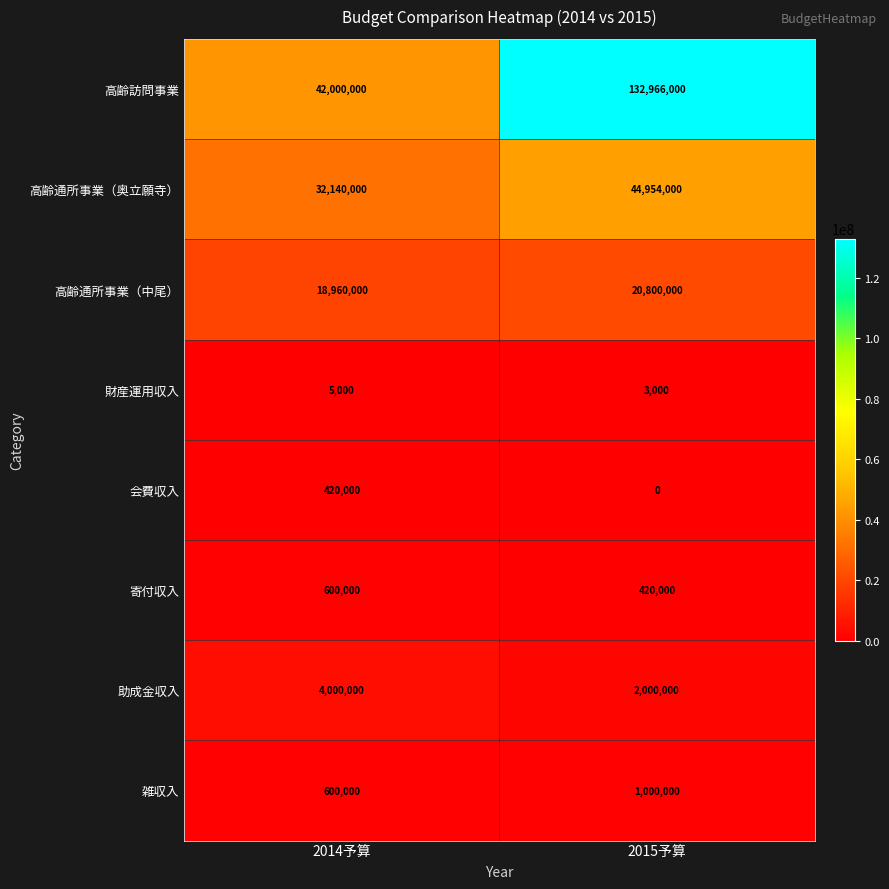

Which series changed the most between 2014予算 and 2015予算?

高齢訪問事業